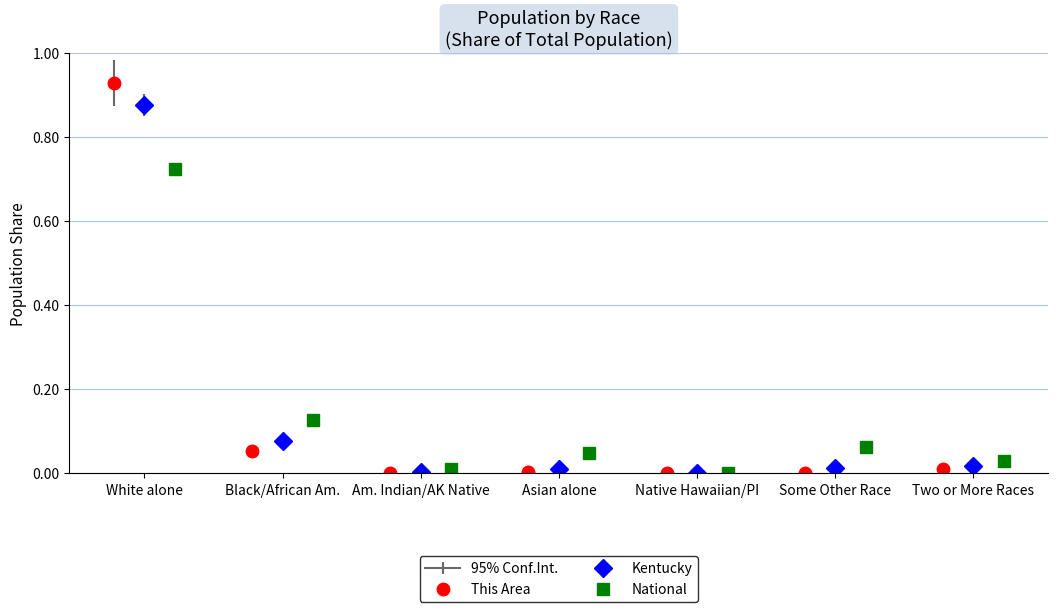

At which label does National reach its peak?

White alone